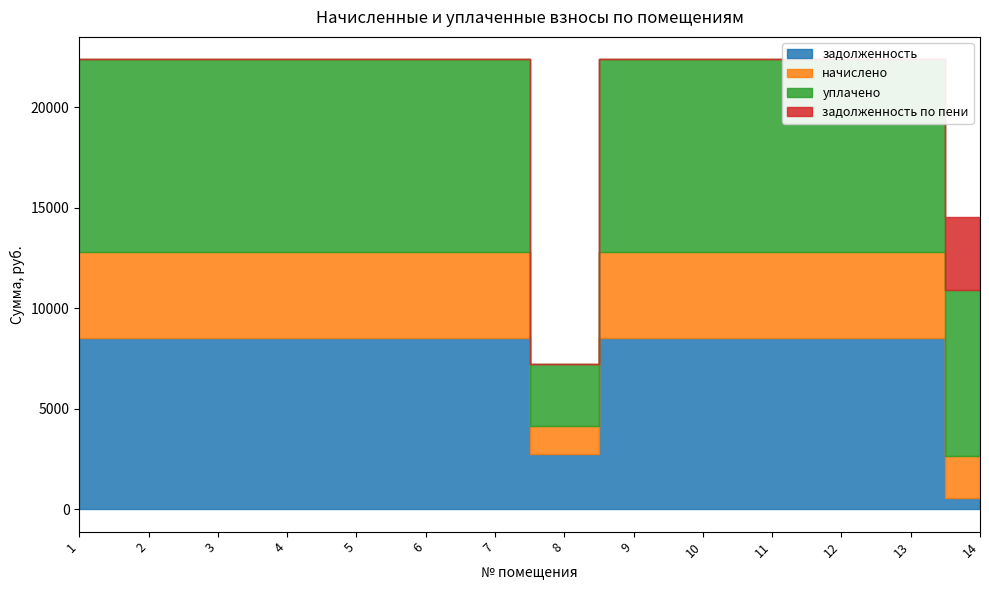

Rank the series by their maximum value, from lowest to highest.

задолженность по пени, начислено, задолженность, уплачено